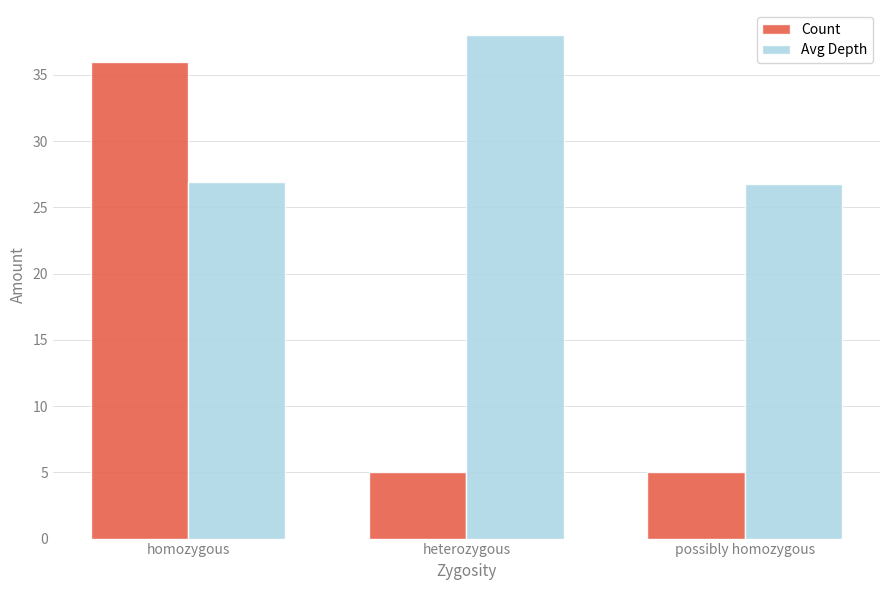

Is it true that Avg Depth equals 26.8 at possibly homozygous?

True